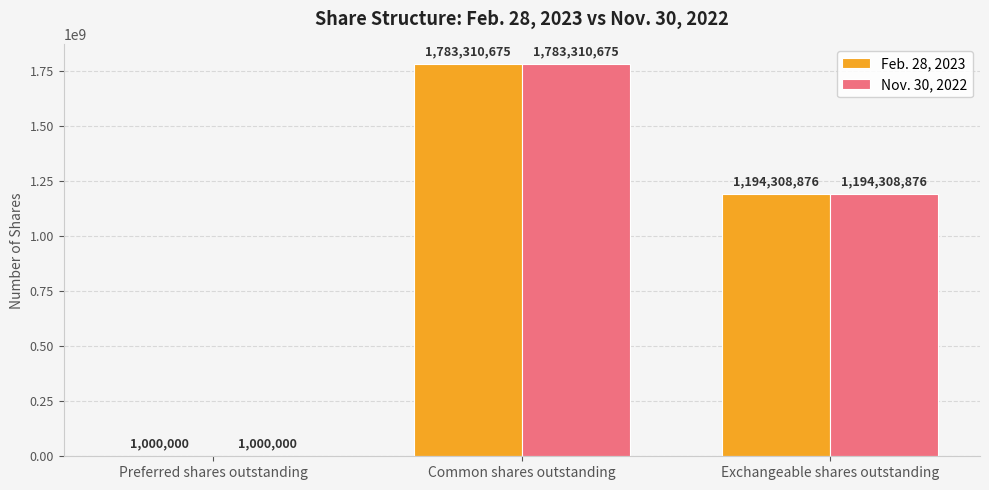

Are the bars horizontal?

No